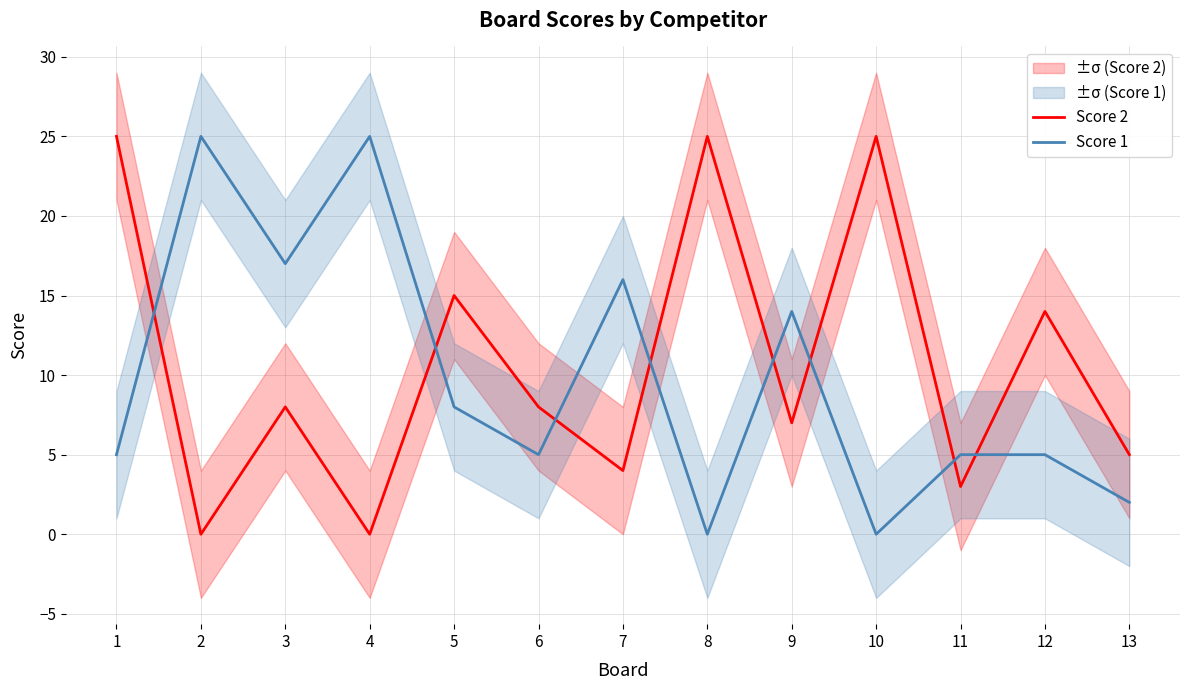

What is the sum of all Score 2 values?

139